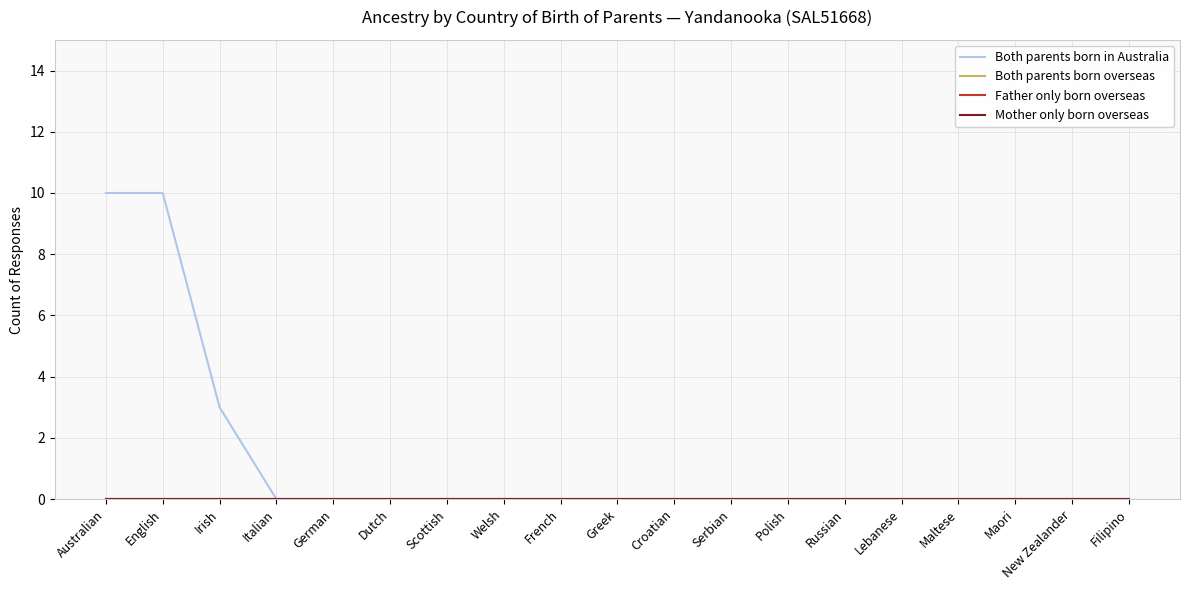

Does the chart display data point markers on the line(s)?

No